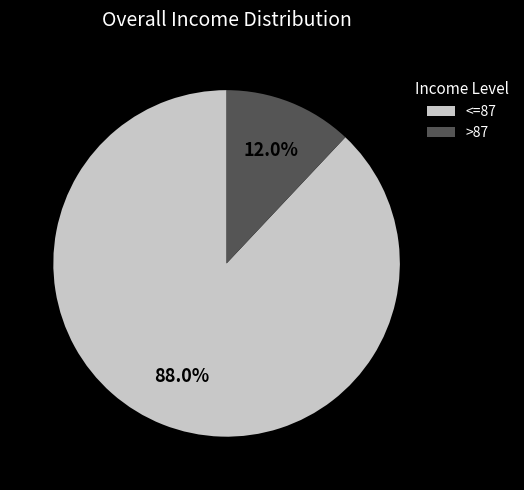

Does <=87 account for over 50% of the chart?

Yes